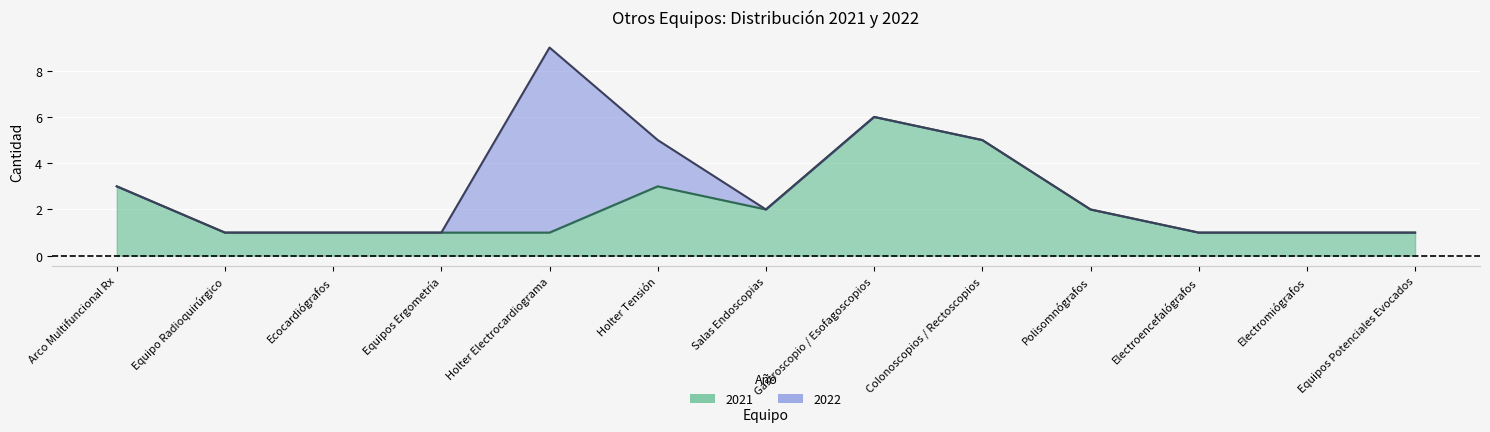

How many interior local valleys does the 2021 line series have?

1